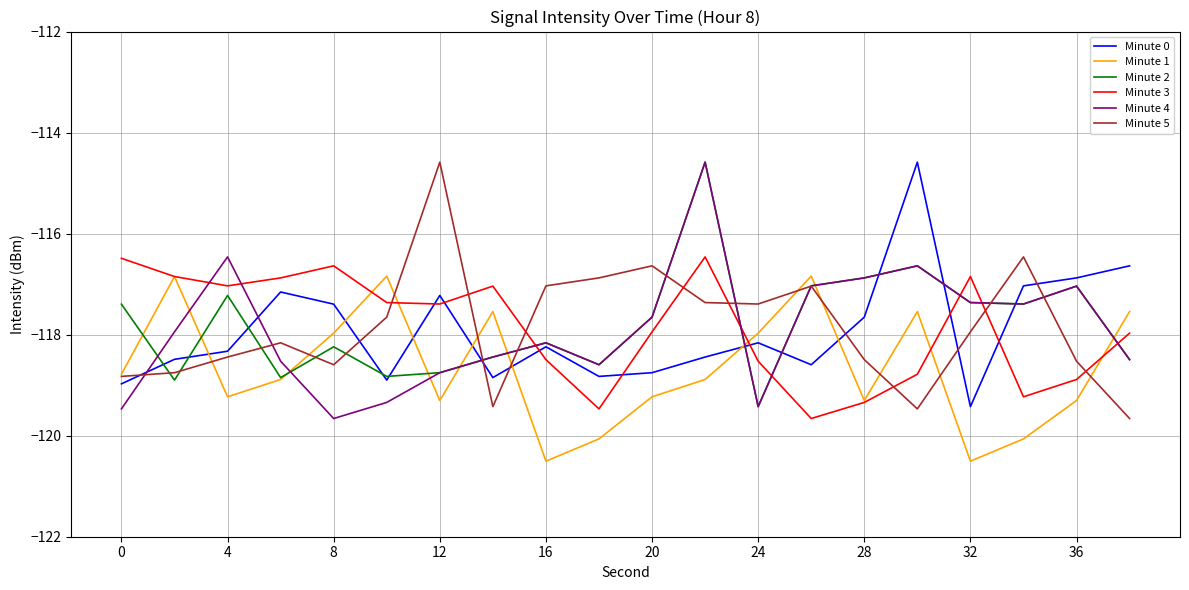

What is the highest value of the Minute 1 series?

-116.8